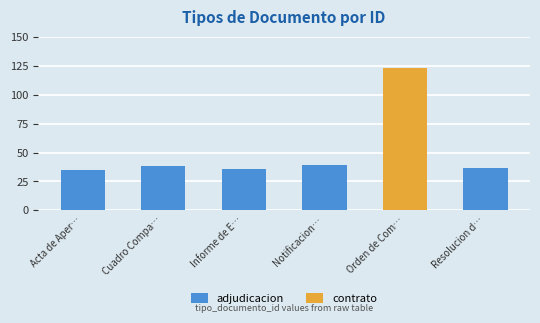

The adjudicacion series shows 36 at Informe de E…. True or false?

True